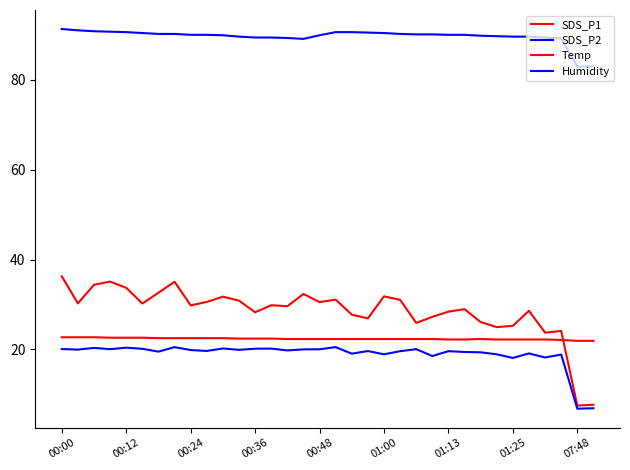

Reading left to right, transcribe all the data shown in this chart.

SDS_P1: 36.2	30.2	34.4	35.1	33.7	30.2	32.6	35.0	29.8	30.6	31.7	30.9	28.2	29.8	29.6	32.3	30.5	31.1	27.7	26.9	31.8	31.0	25.9	27.2	28.4	28.9	26.1	24.9	25.2	28.6	23.7	24.1	7.5	7.7
SDS_P2: 20.1	19.9	20.3	20.1	20.4	20.1	19.5	20.5	19.9	19.6	20.2	19.9	20.1	20.2	19.8	20.0	20.0	20.5	19.1	19.6	18.9	19.6	20.1	18.5	19.6	19.4	19.4	18.9	18.1	19.1	18.2	18.9	6.8	6.9
Temp: 22.7	22.7	22.7	22.6	22.6	22.6	22.5	22.5	22.5	22.5	22.5	22.4	22.4	22.4	22.3	22.3	22.3	22.3	22.3	22.3	22.3	22.3	22.3	22.3	22.2	22.2	22.3	22.2	22.2	22.2	22.2	22.1	21.9	21.9
Humidity: 91.3	91.0	90.8	90.7	90.6	90.4	90.2	90.2	90.0	90.0	89.9	89.6	89.4	89.4	89.3	89.1	89.9	90.6	90.6	90.5	90.4	90.2	90.1	90.1	90.0	90.0	89.8	89.7	89.6	89.6	89.4	89.2	82.9	83.0